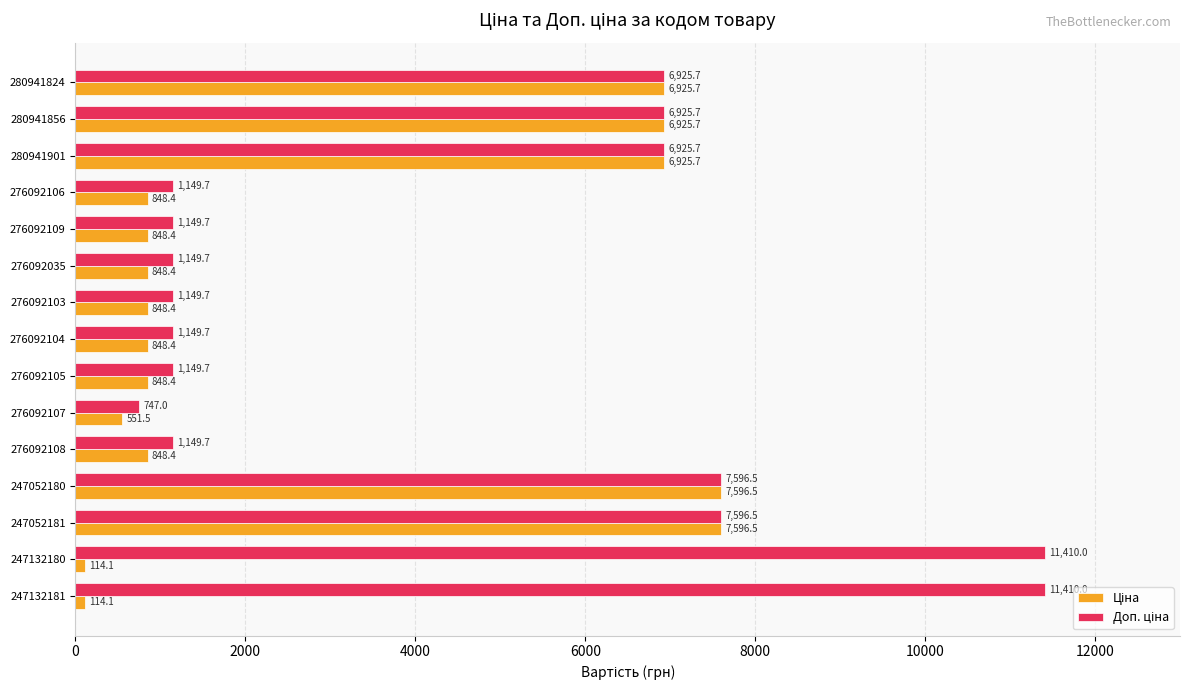

What is the spread (max minus min) of values at 276092109?

301.3